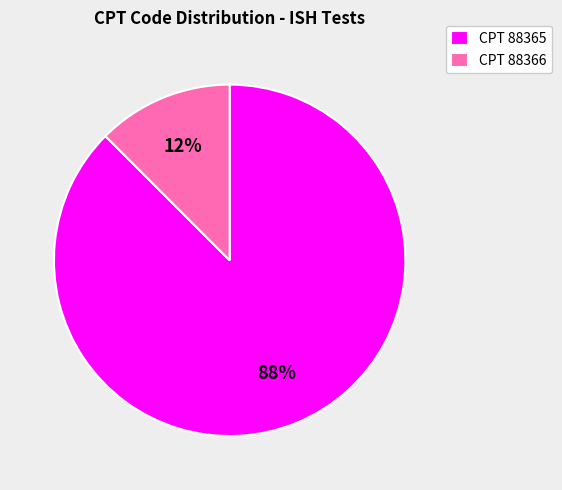

What is the largest slice in the pie chart?

CPT 88365